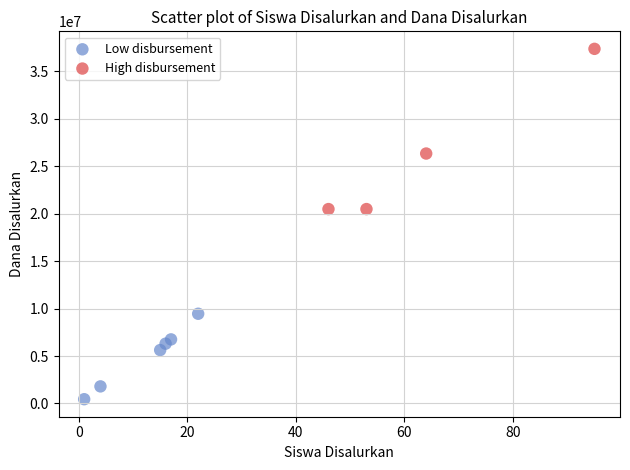

What are all the series names shown in the legend?

Low disbursement, High disbursement